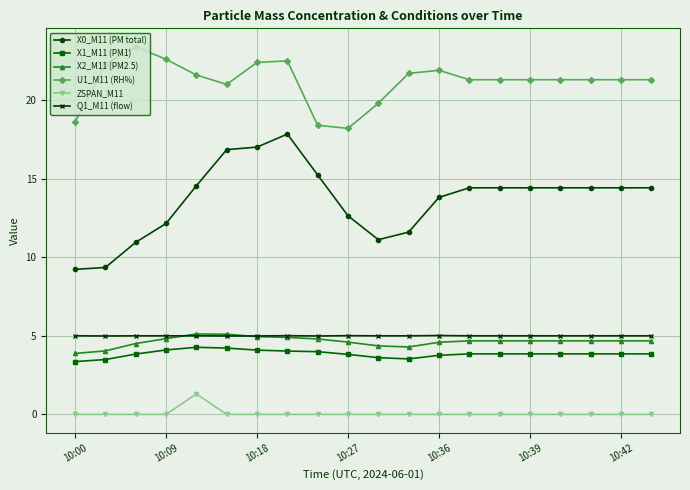

What is the maximum value shown in the chart?

23.4